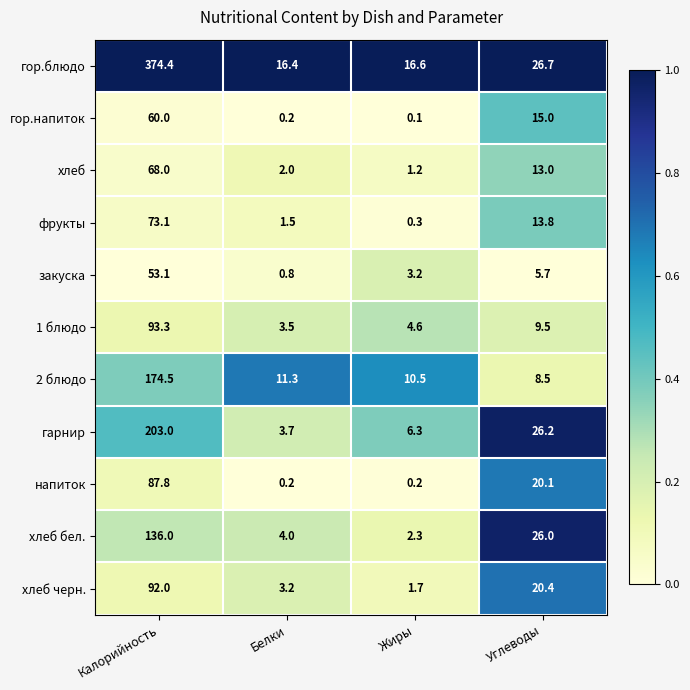

How many categories are shown in the chart?

4